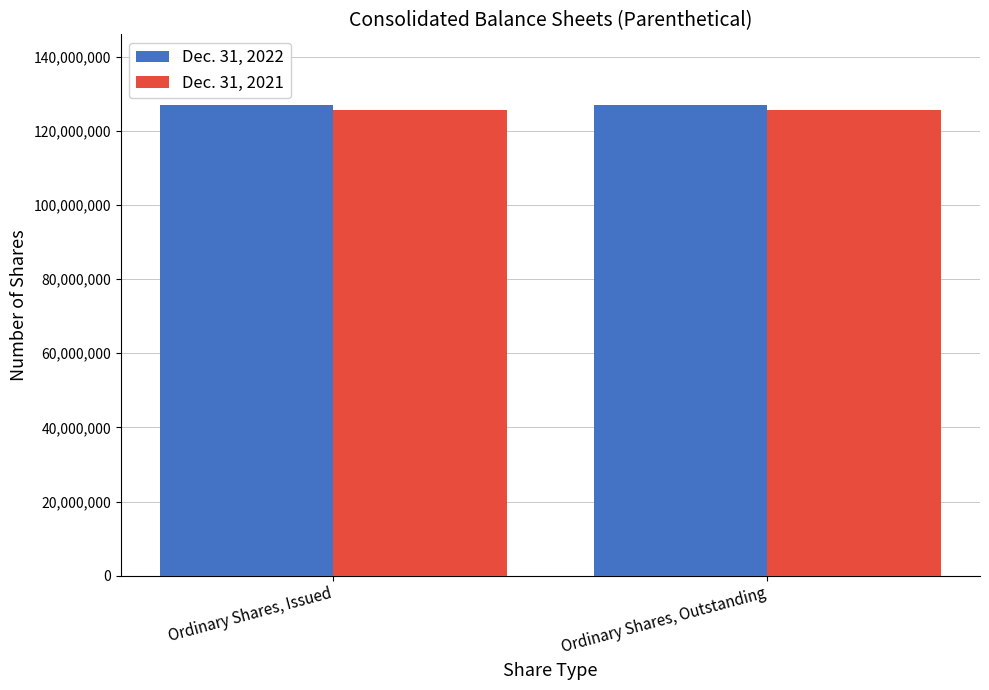

Rank the series by their average value, from highest to lowest.

Dec. 31, 2022, Dec. 31, 2021